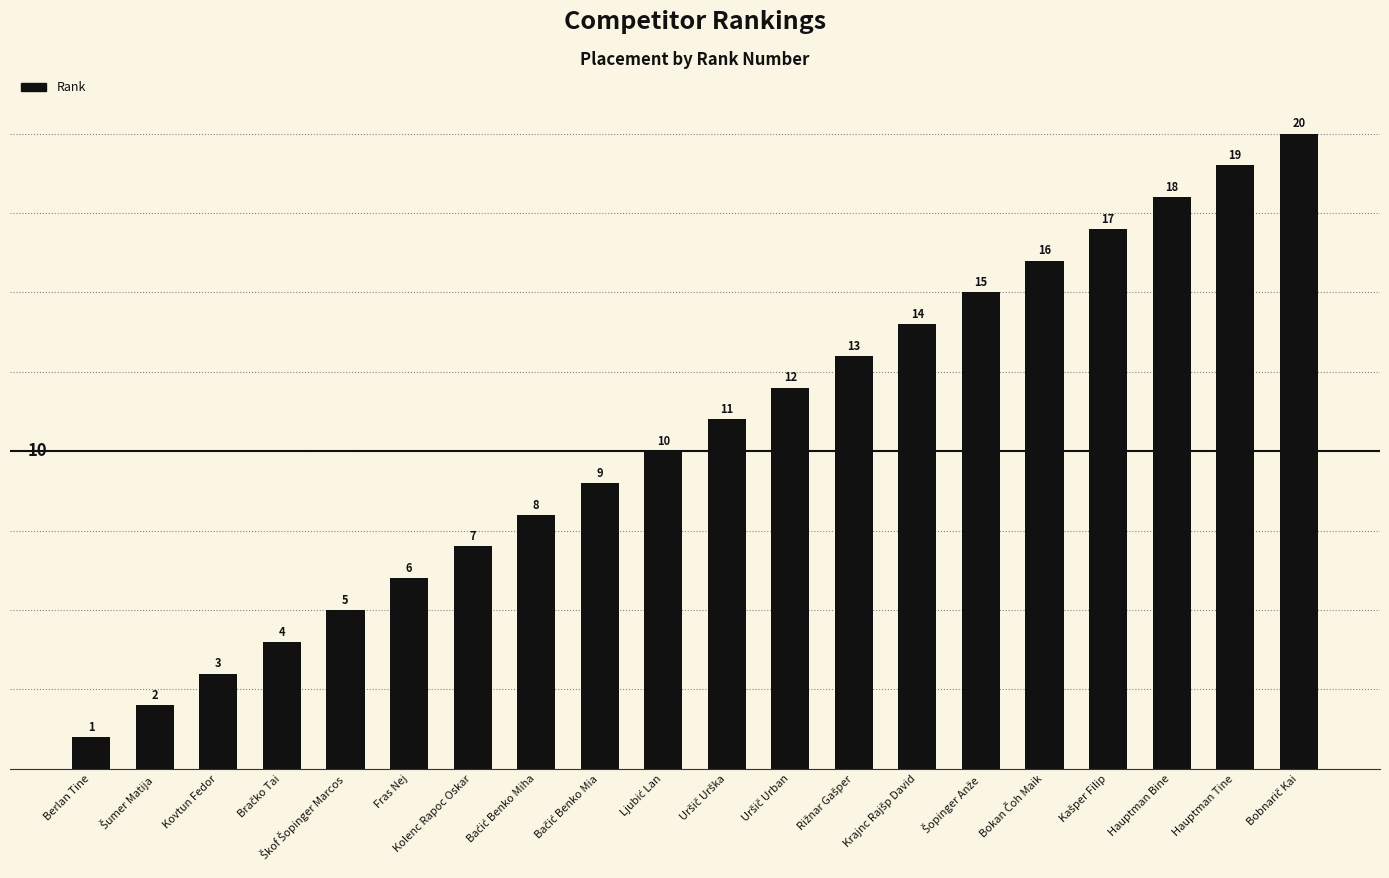

Is it true that the value at Fras Nej is 6?

True